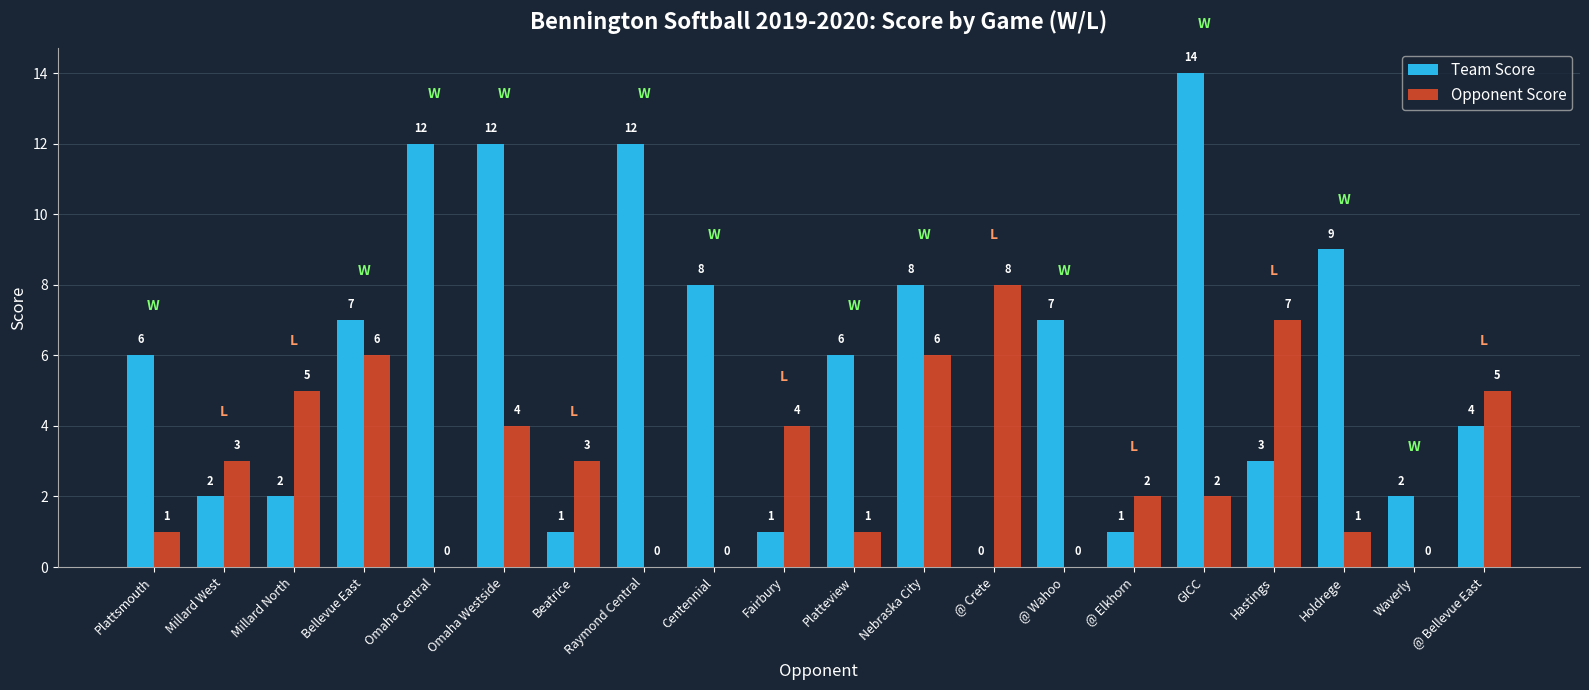

Which series changed the most between @ Wahoo and @ Bellevue East?

Opponent Score